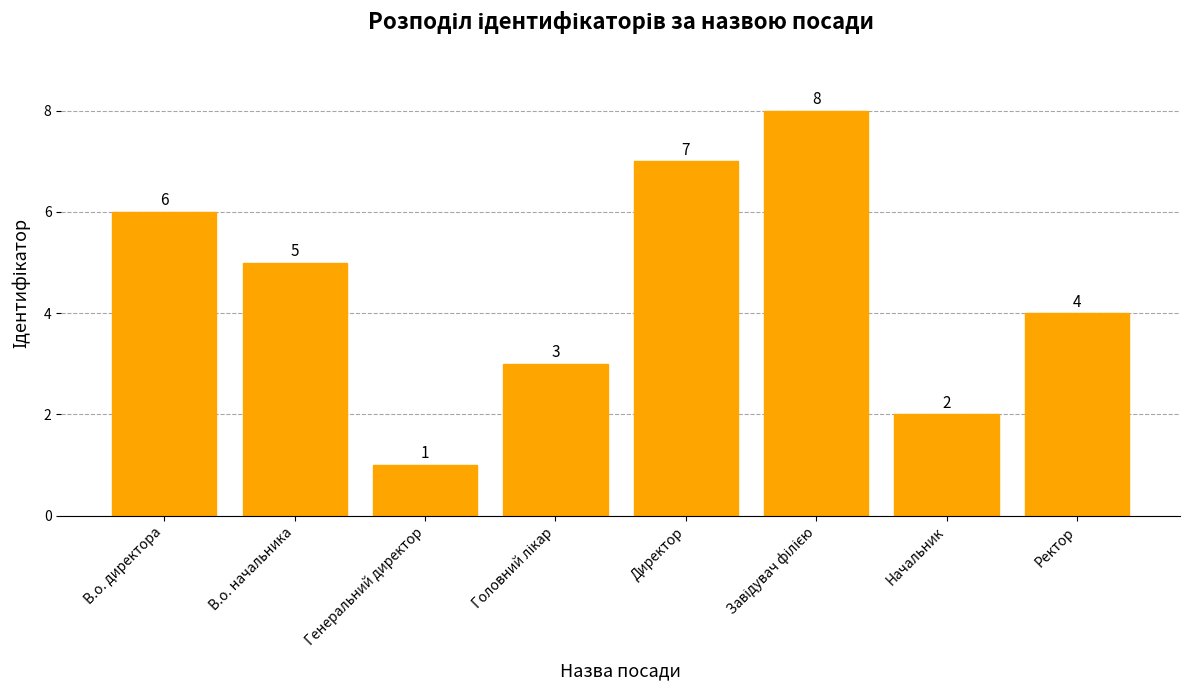

What is the greatest value displayed?

8